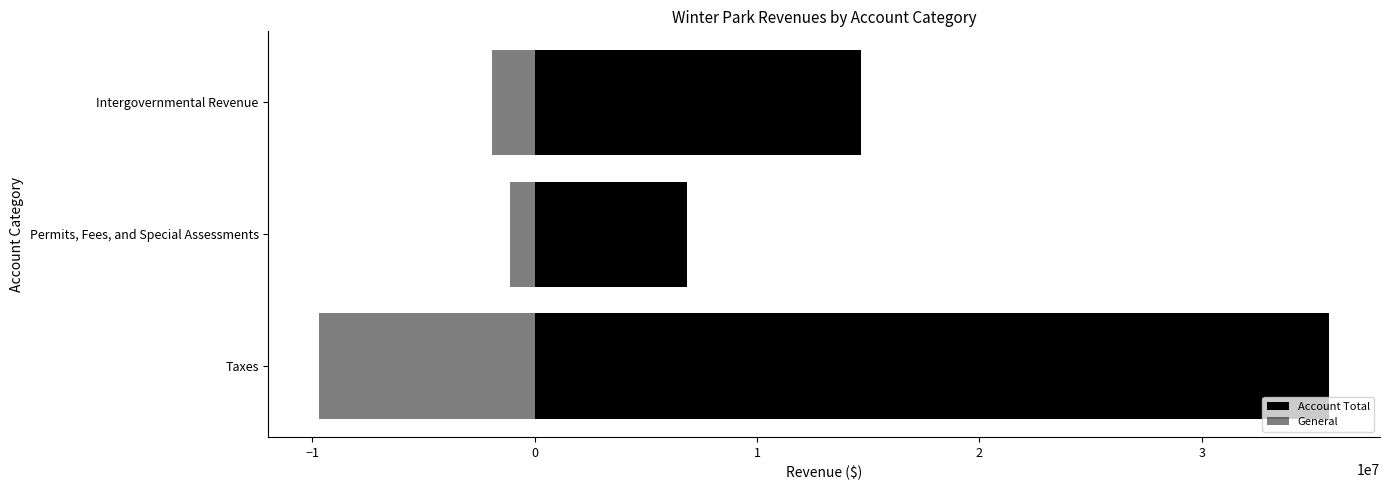

Count the number of data series in this chart.

2